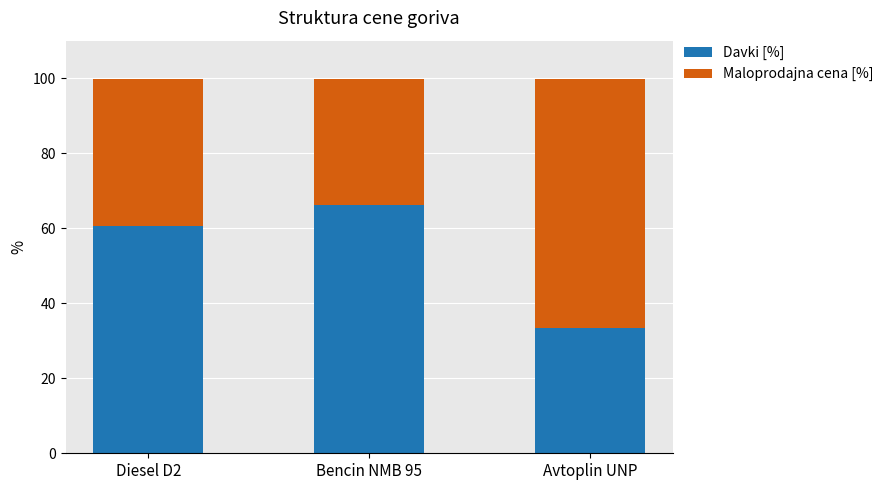

Reading left to right, what are the values for Davki [%]?

Diesel D2=60.5	Bencin NMB 95=66.2	Avtoplin UNP=33.4